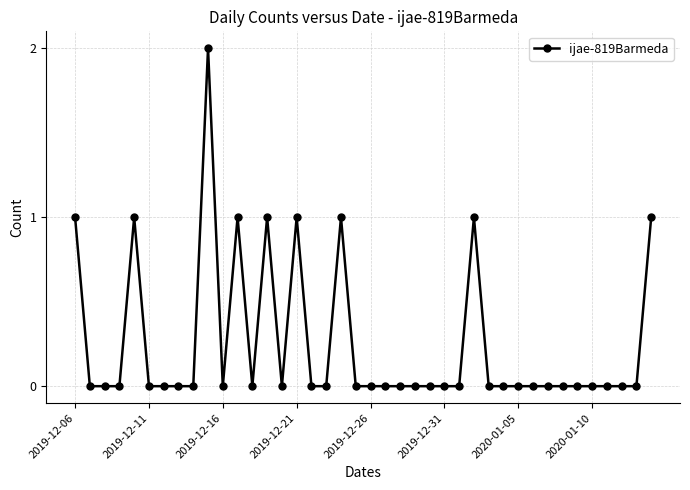

True or false: the data has more than 1 interior local peaks.

True